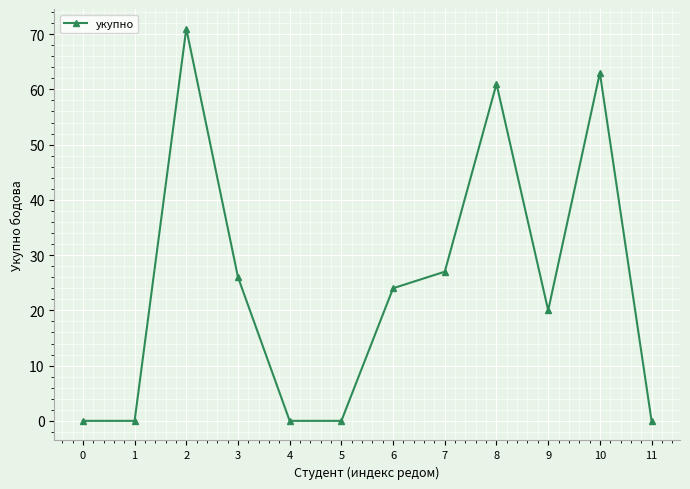

Reading left to right, extract all data points from this chart.

0=0	1=0	2=71	3=26	4=0	5=0	6=24	7=27	8=61	9=20	10=63	11=0